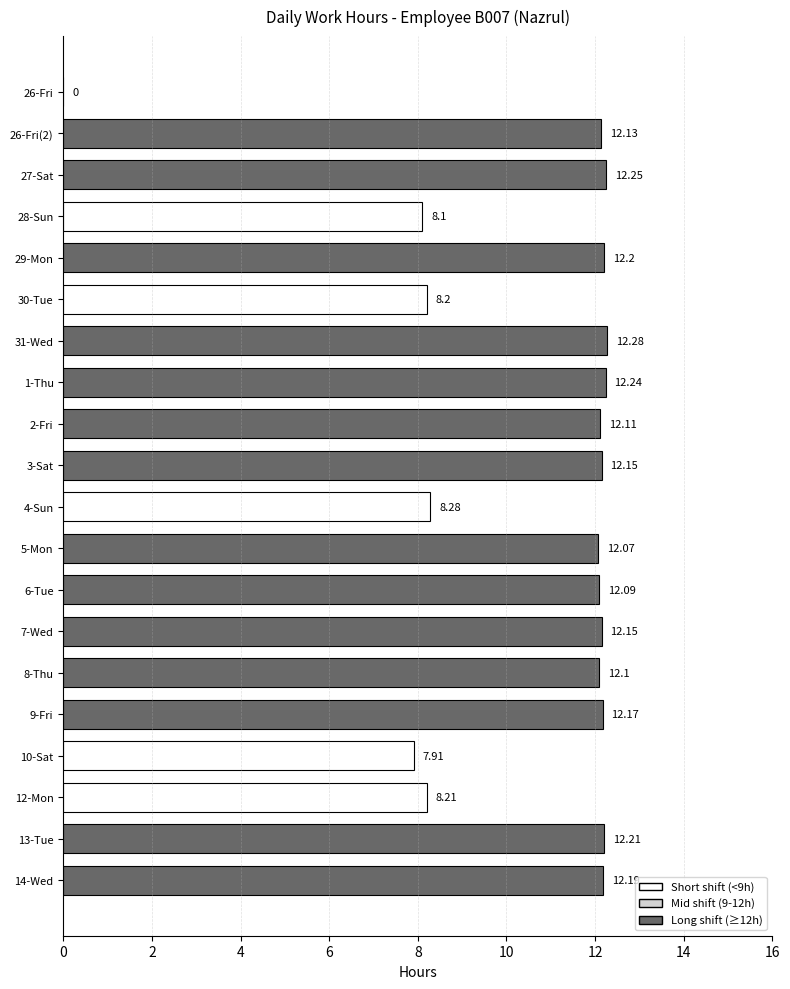

What is the ratio of the value at 8-Thu to the value at 2-Fri?

1.0